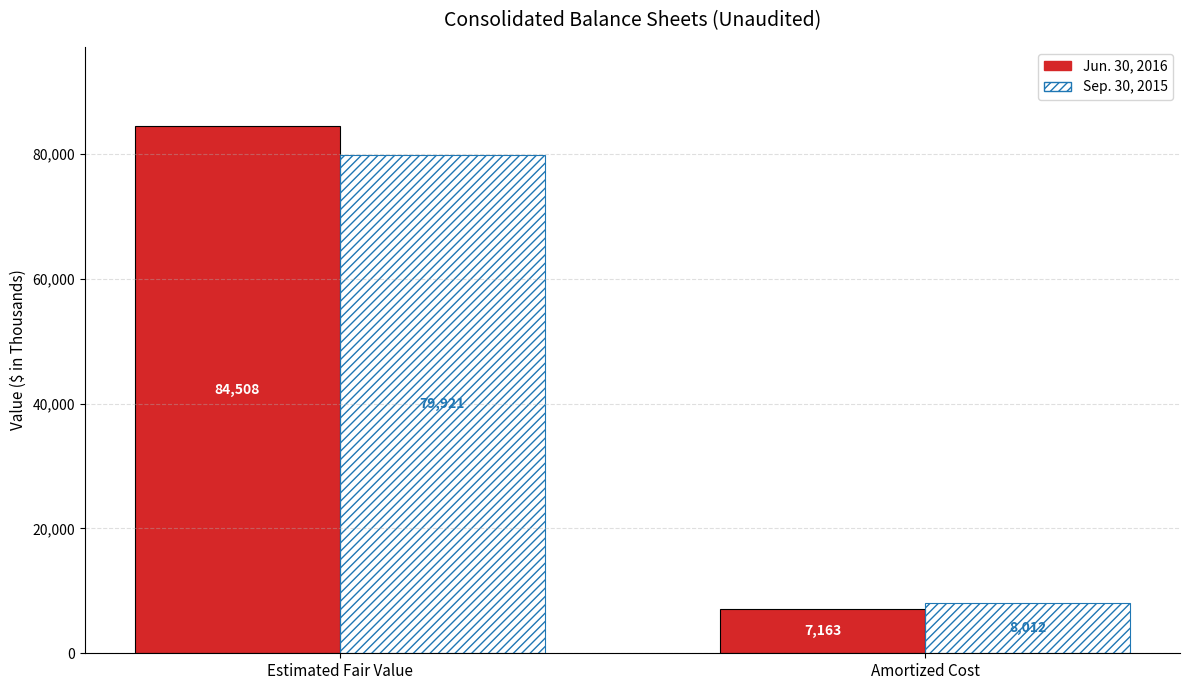

True or false: Sep. 30, 2015 has a value of 8012 at Amortized Cost.

True